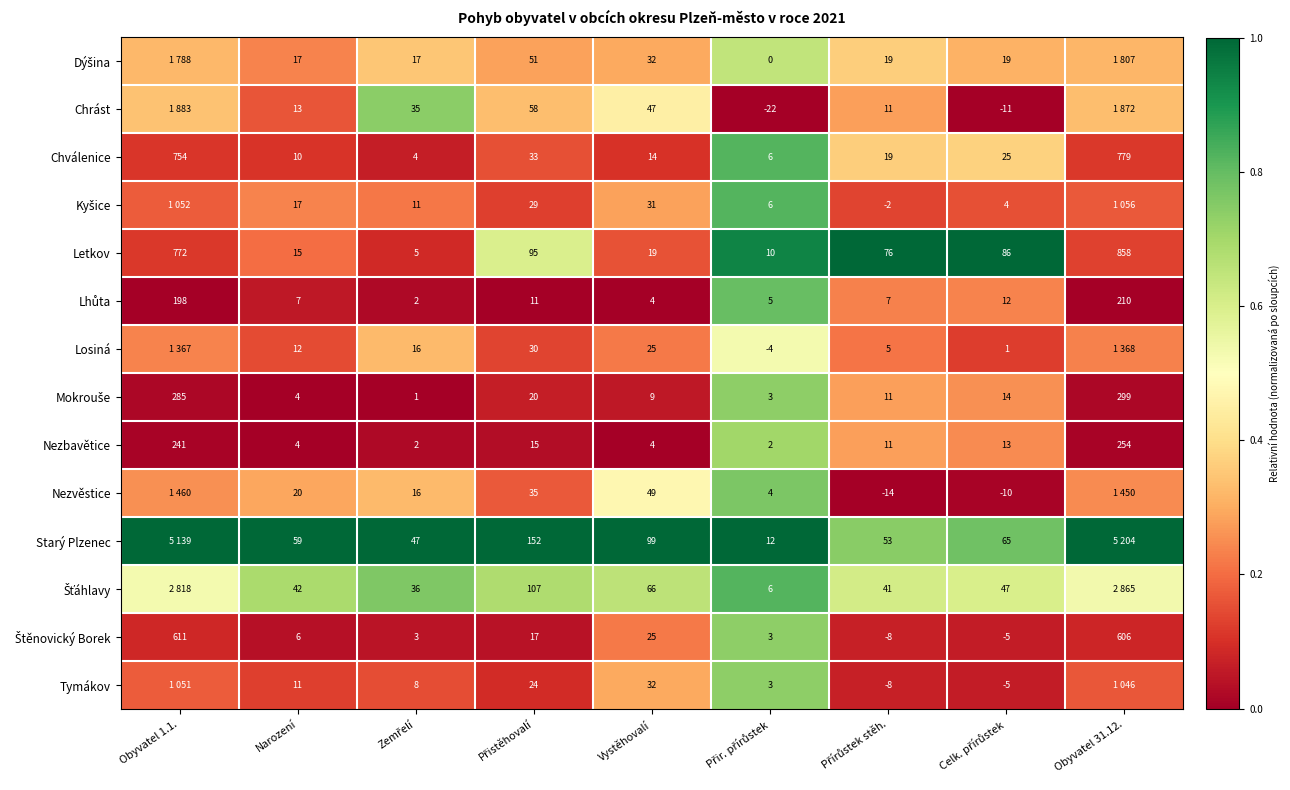

Which label corresponds to the smallest value in the chart?

Přir. přírůstek